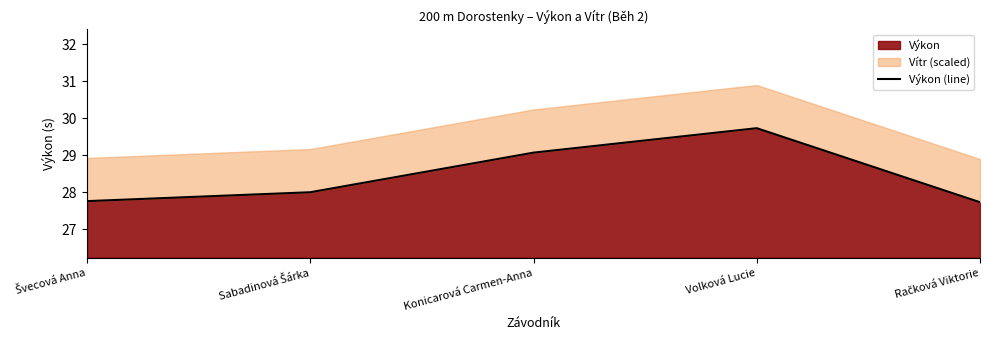

At which label does the data first exceed 28?

Konicarová Carmen-Anna